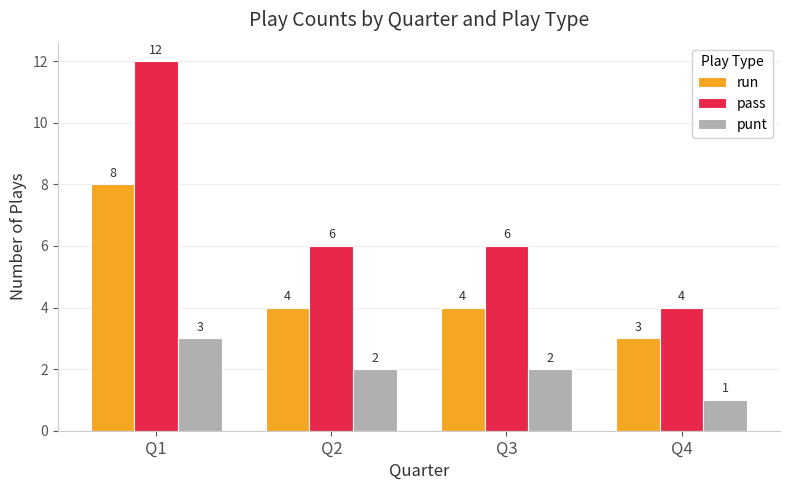

Count the pass values in the range 6 to 12.

3